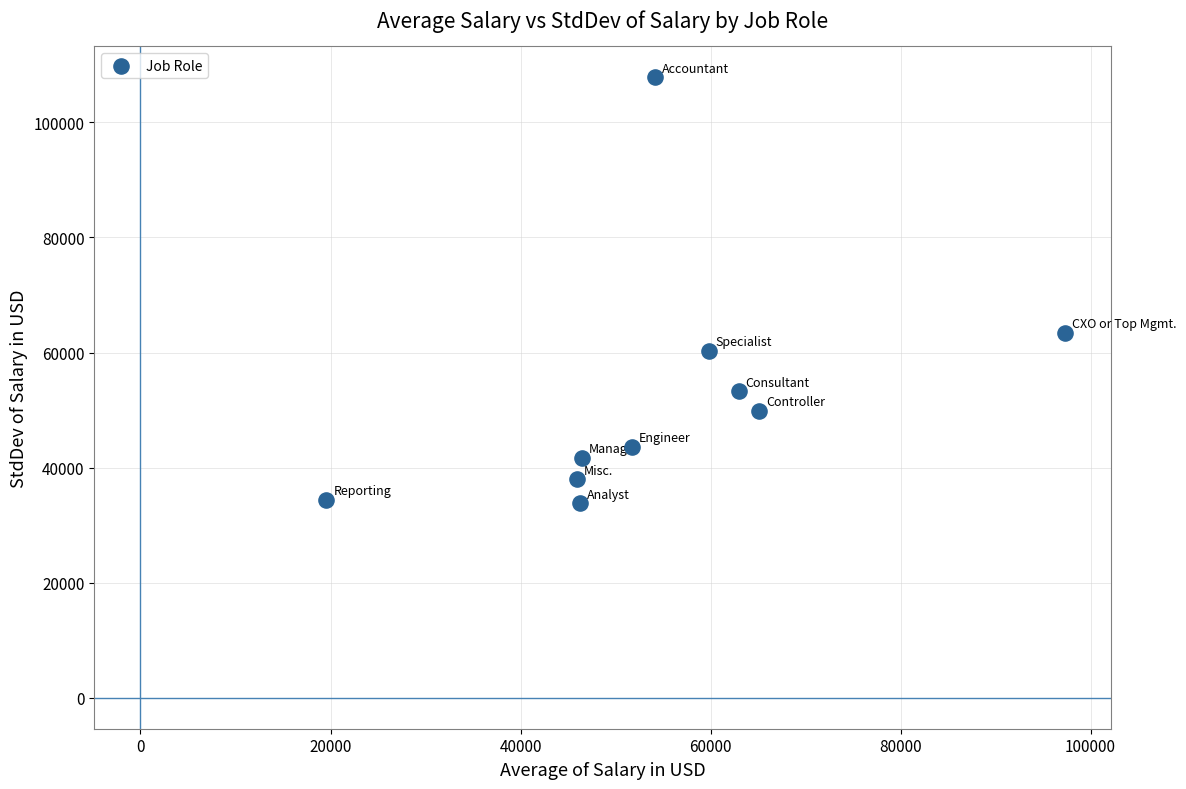

What Y value in the scatter plot is closest to 70819?

63403.7